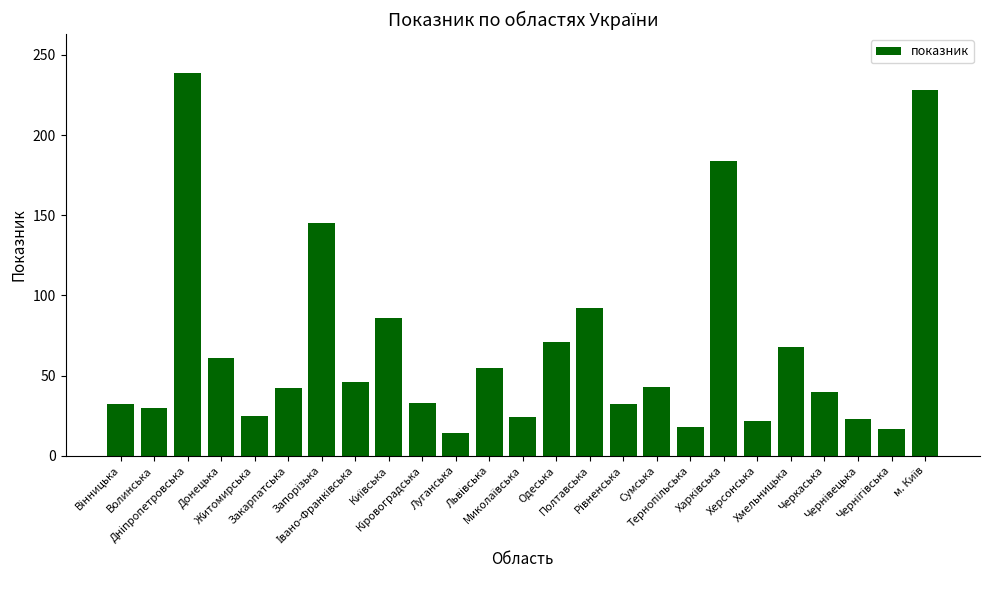

What is the smallest value displayed?

14